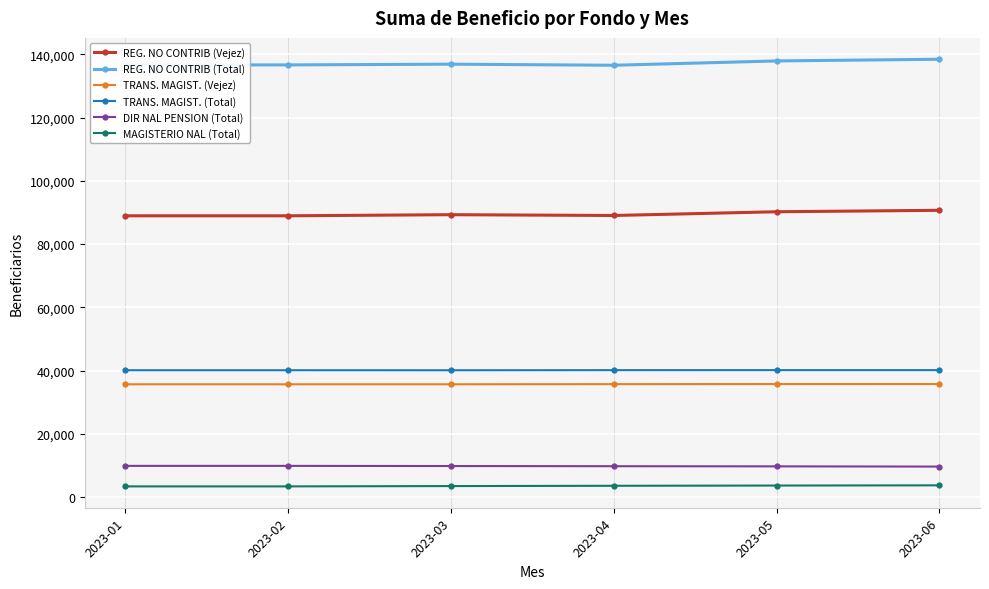

Does the chart display data point markers on the line(s)?

Yes